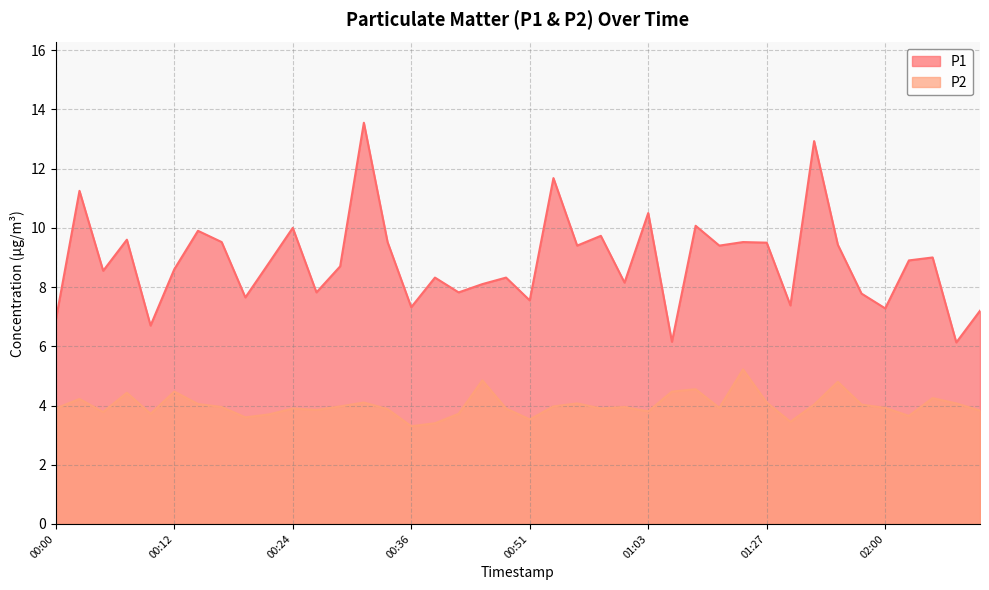

Which series has the widest spread of values?

P1